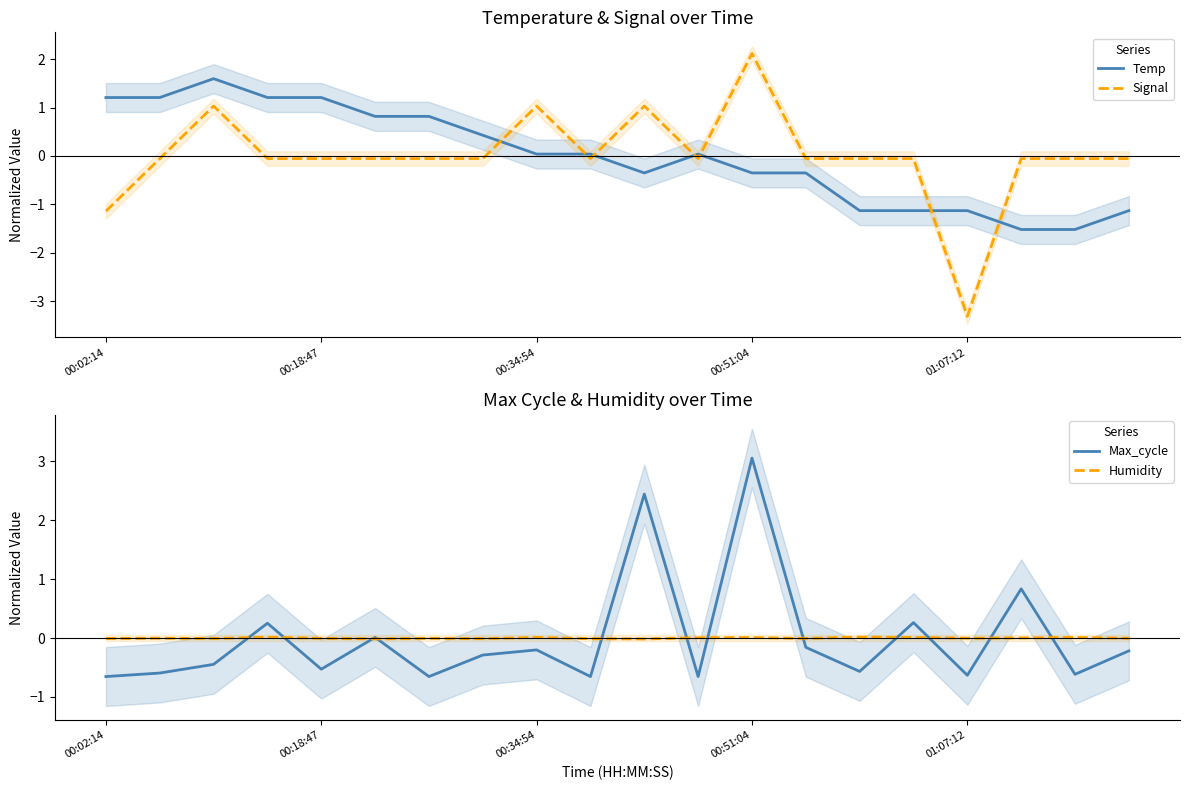

True or false: Humidity and Temp intersect in this chart.

True